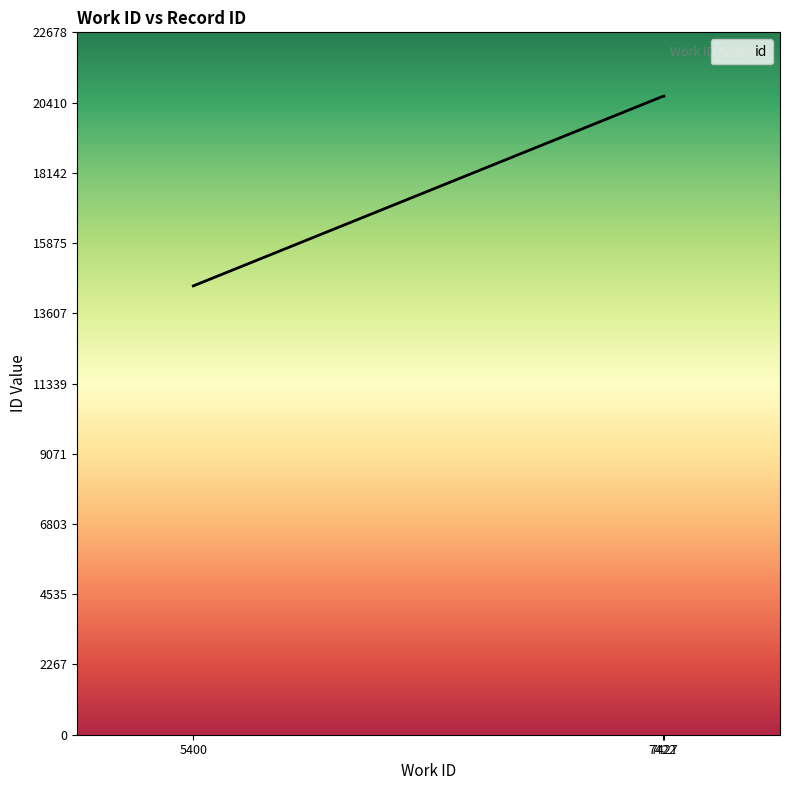

What is the ratio of the value at 5400 to the value at 7422?

0.7